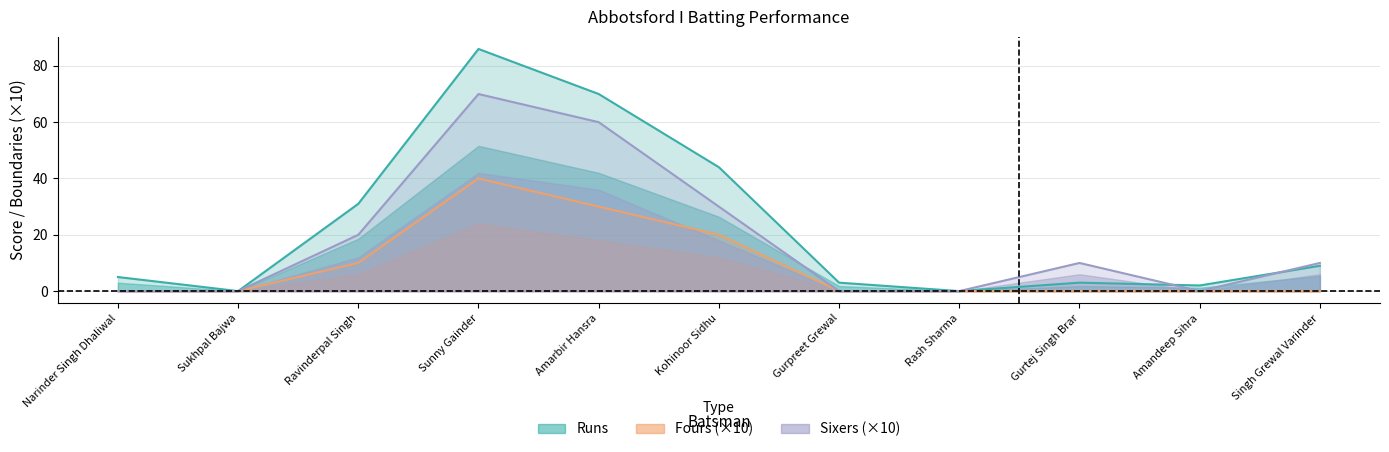

What is the label of the 11th point from the left?

Singh Grewal Varinder